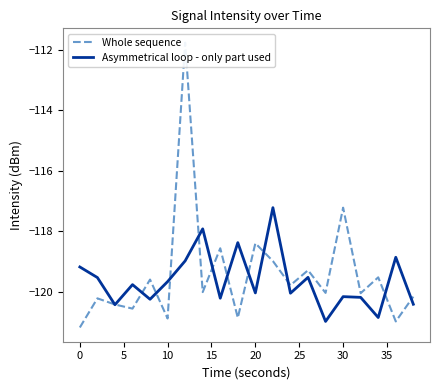

Is it true that Asymmetrical loop - only part used equals -41.1 at 0?

False